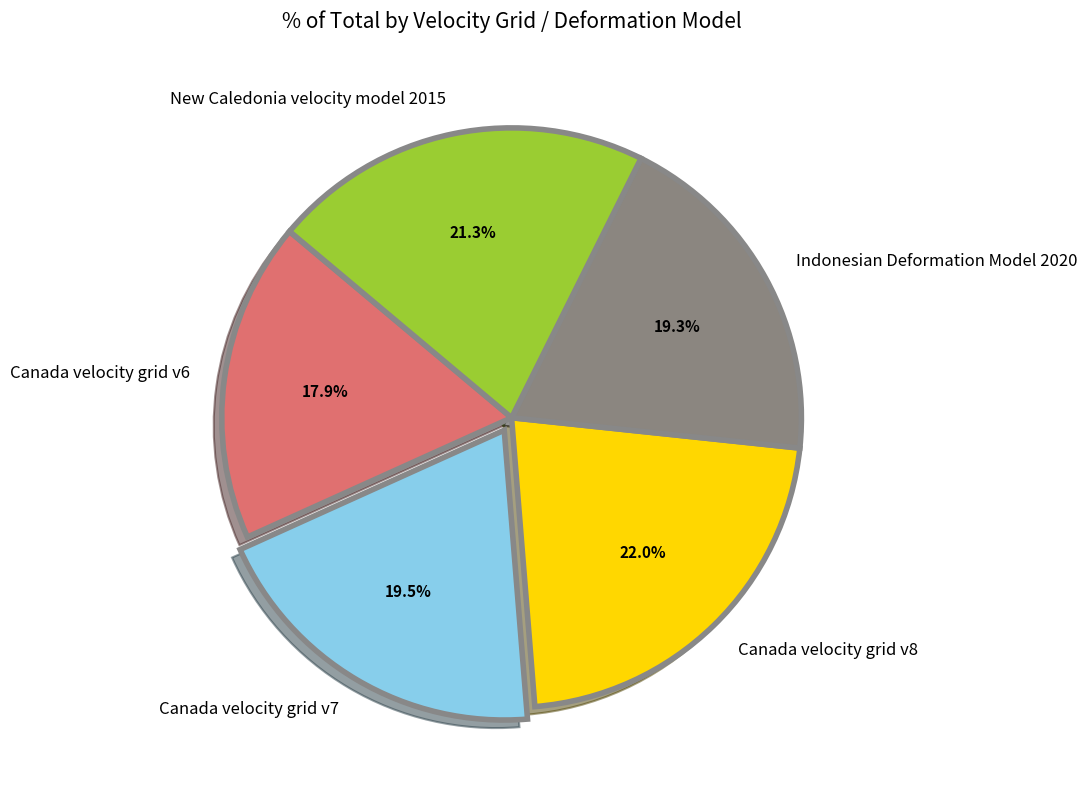

Approximately how many times larger is the value at Indonesian Deformation Model 2020 compared to Canada velocity grid v7?

1.0